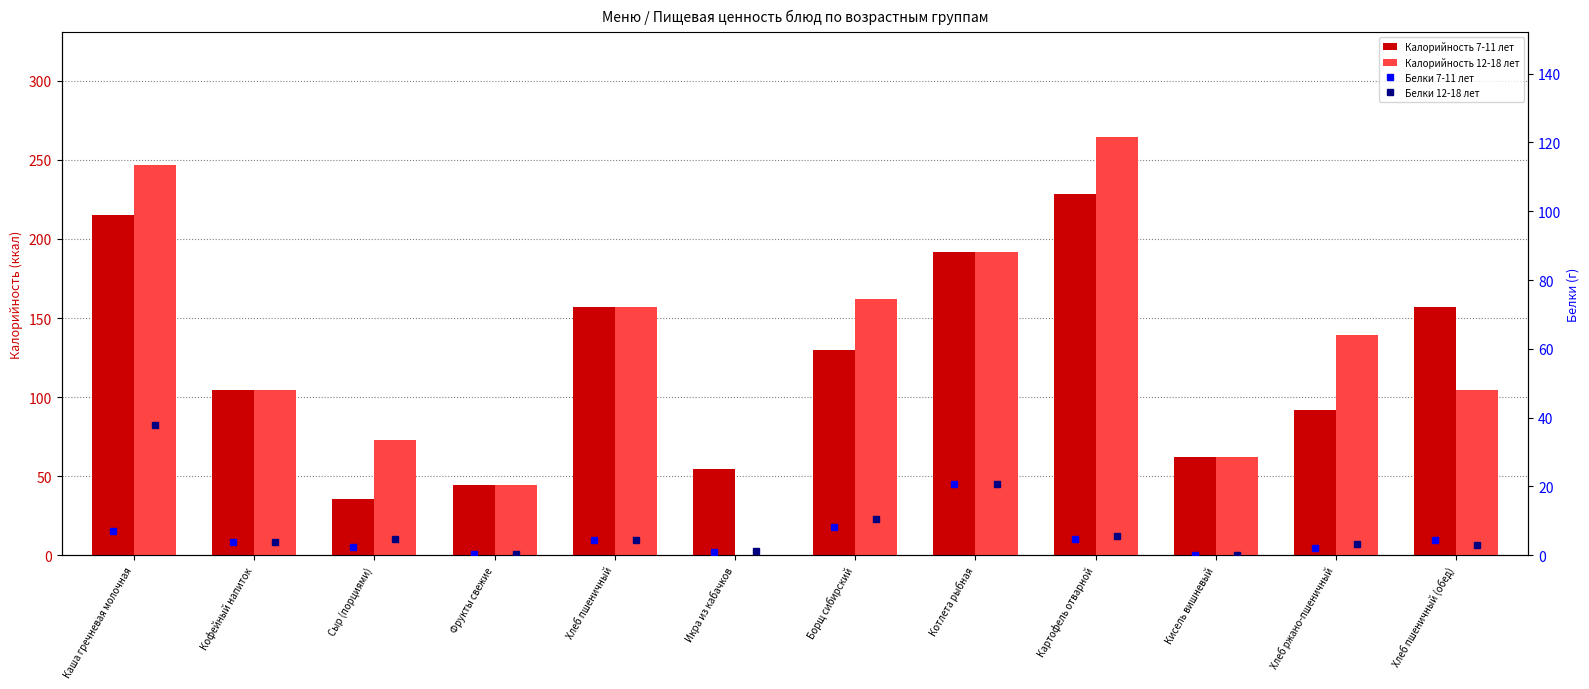

True or false: Калорийность 12-18 лет has a value of 104.5 at Кофейный напиток.

True